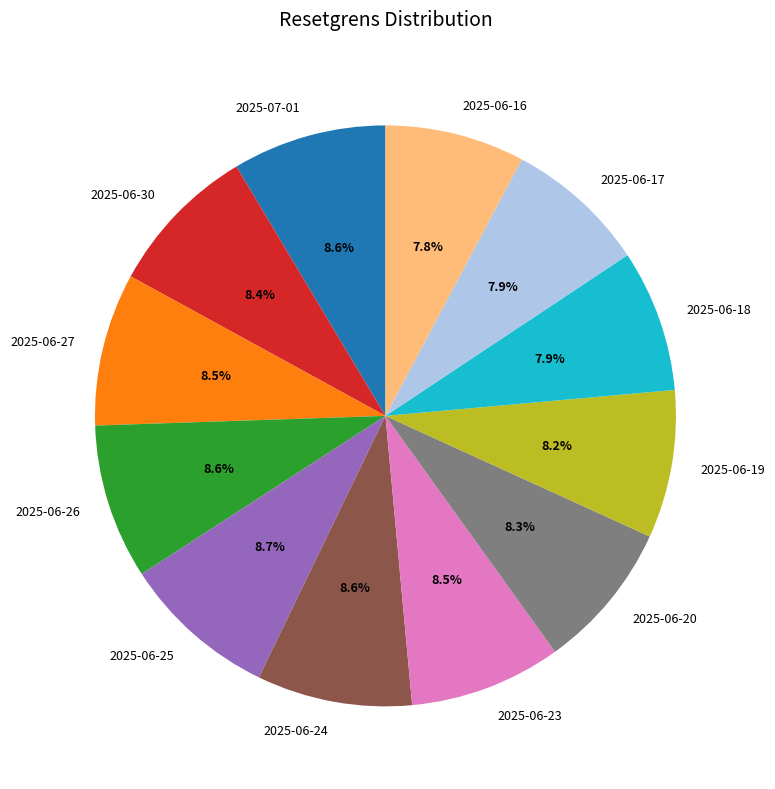

Combined, do 2025-06-19 and 2025-06-18 account for over 50%?

No